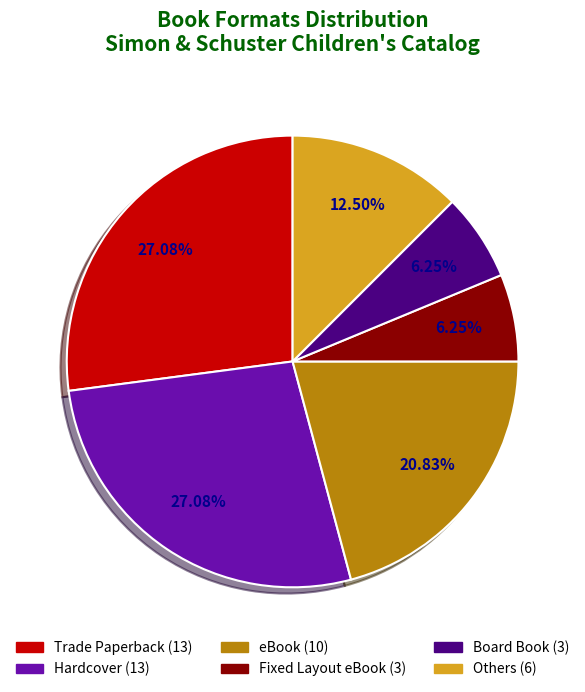

Is there a majority slice in this chart?

No